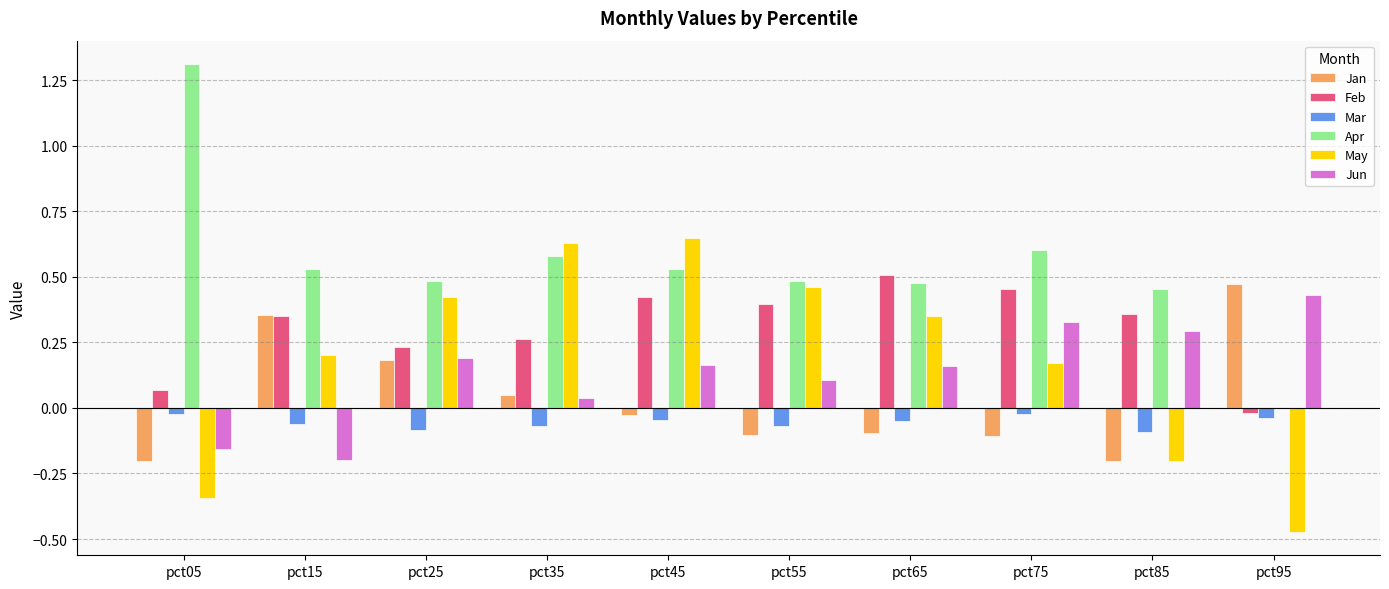

Which category has the highest value across all series?

pct05